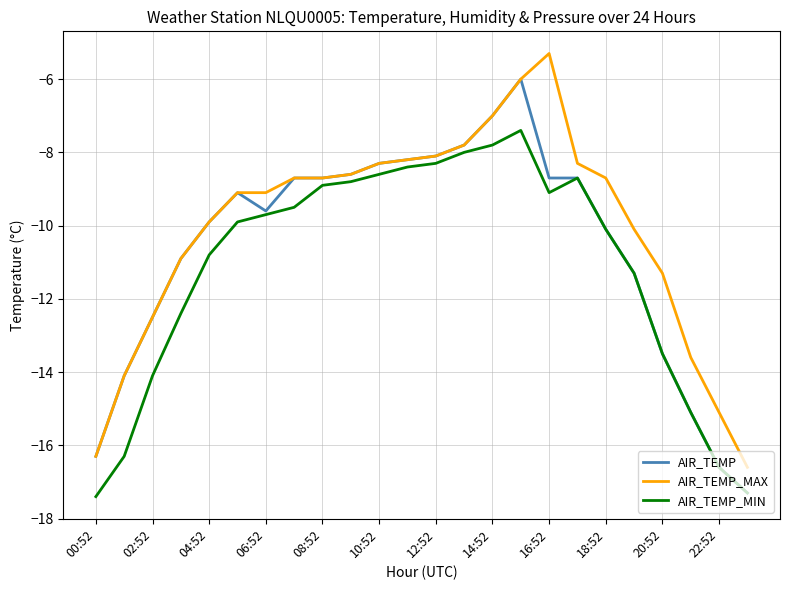

Rank the series by their average value, from lowest to highest.

AIR_TEMP_MIN, AIR_TEMP, AIR_TEMP_MAX